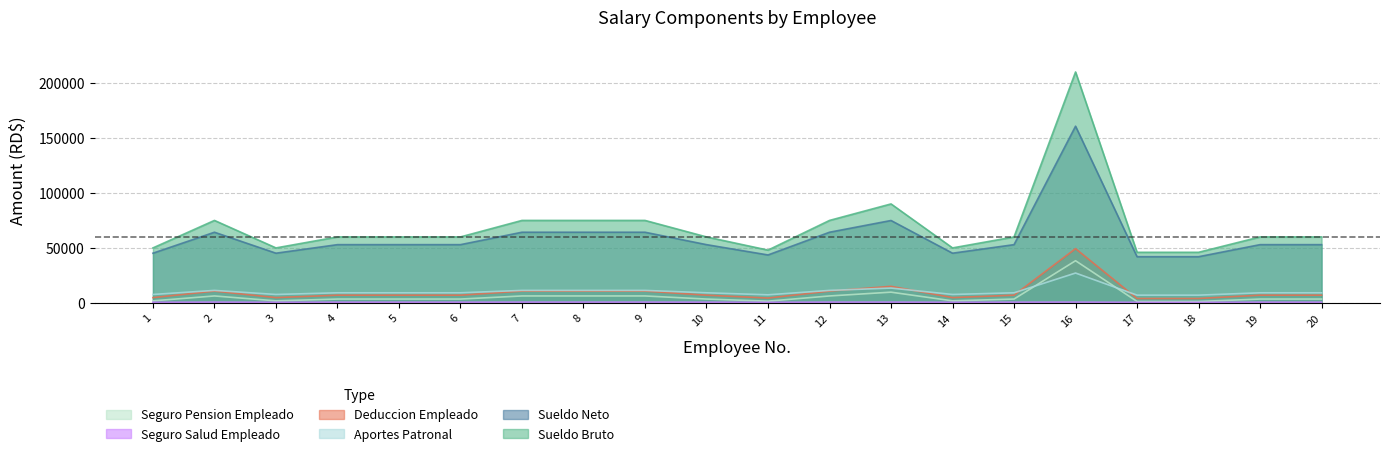

True or false: Seguro Salud Empleado and Sueldo Neto cross at least once.

False